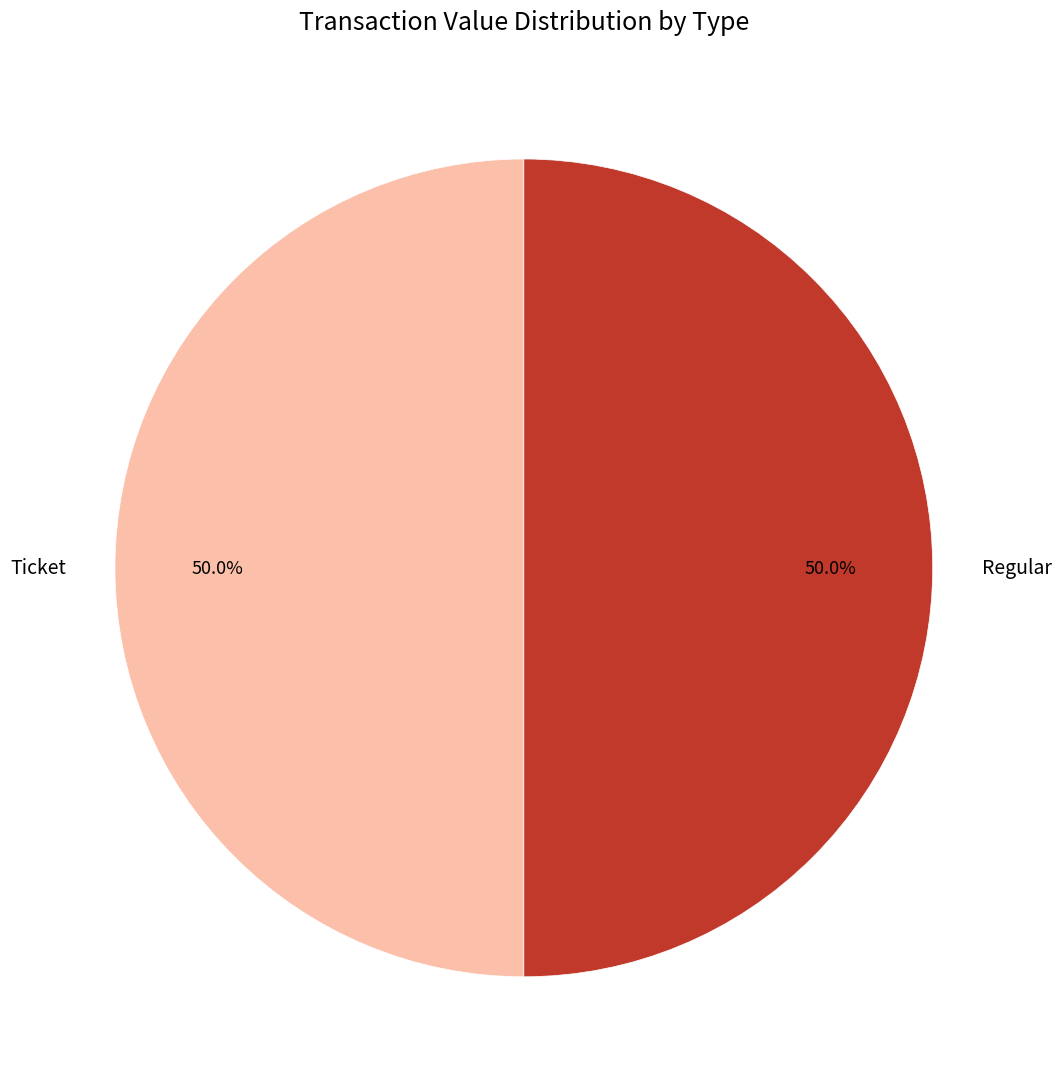

How many segments does this pie chart have?

2